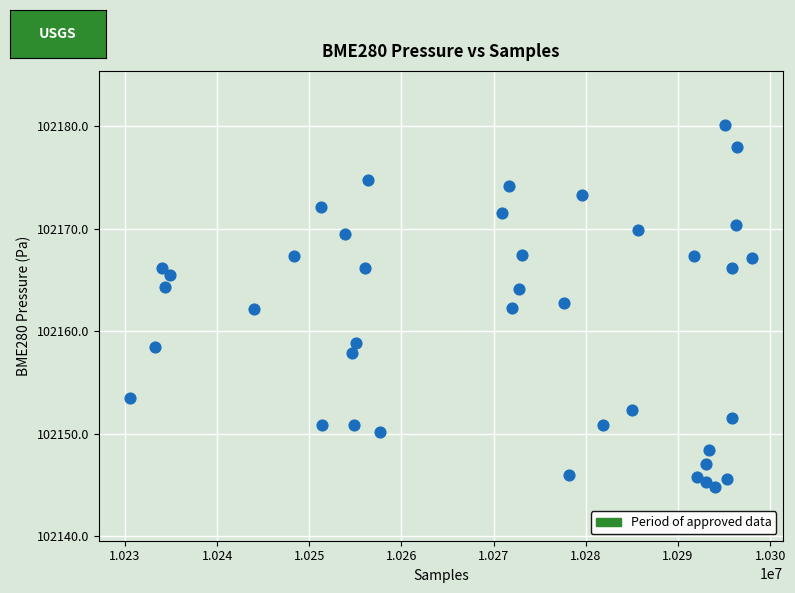

What is the range of X values (max minus min)?

67407.0